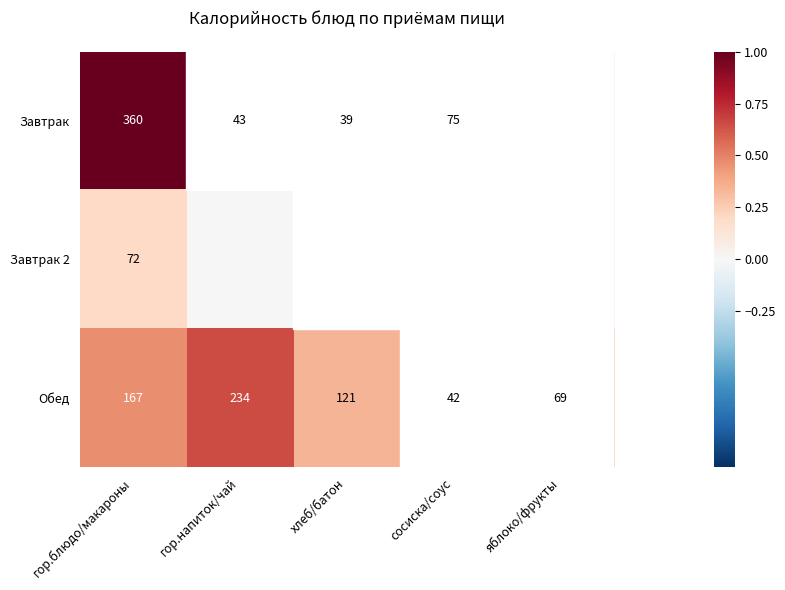

How many Обед values are between 69 and 167?

3